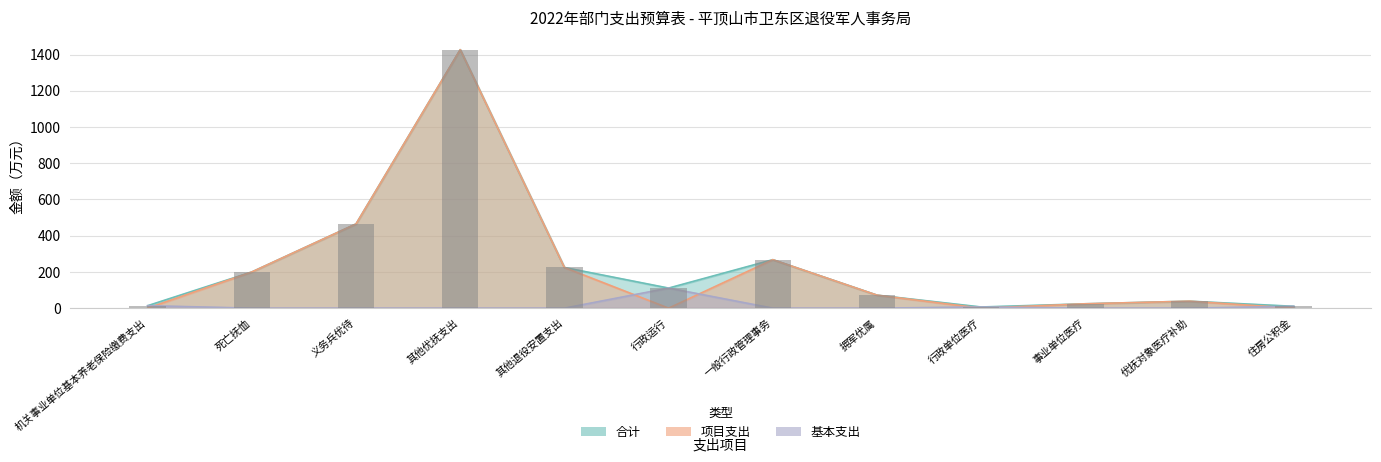

At which label does 合计 first exceed 110?

死亡抚恤